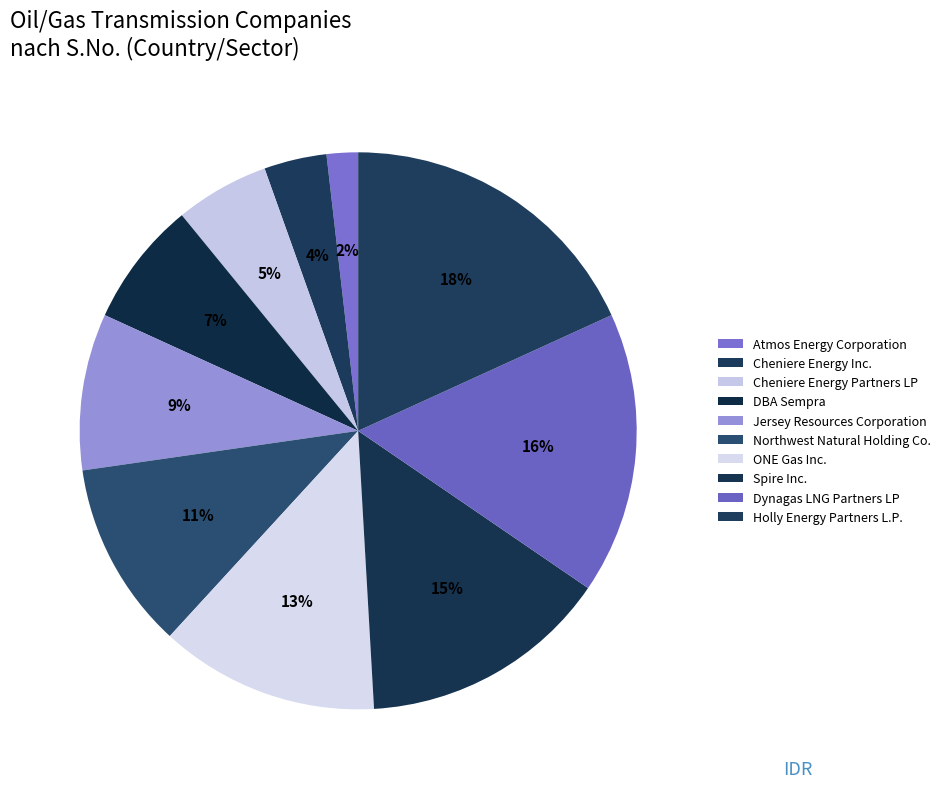

How many segments does this pie chart have?

10